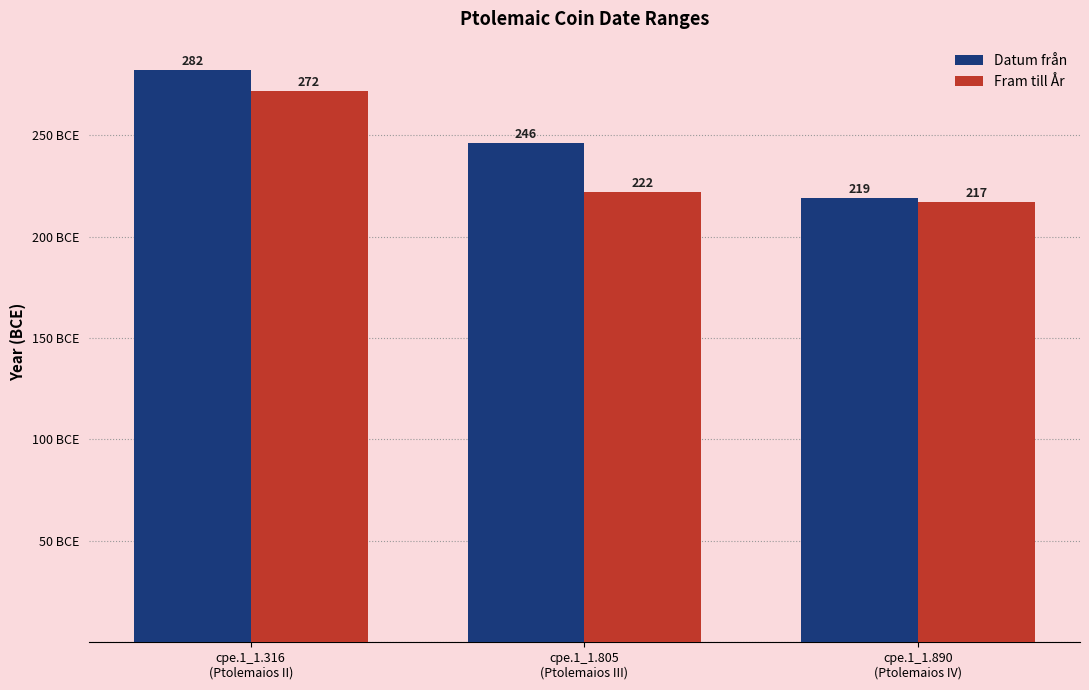

What are all the series names shown in the legend?

Datum från, Fram till År